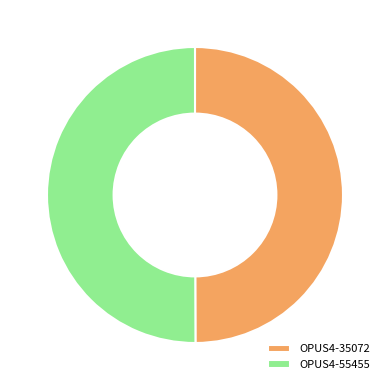

True or false: OPUS4-35072 accounts for 37% of the total.

False